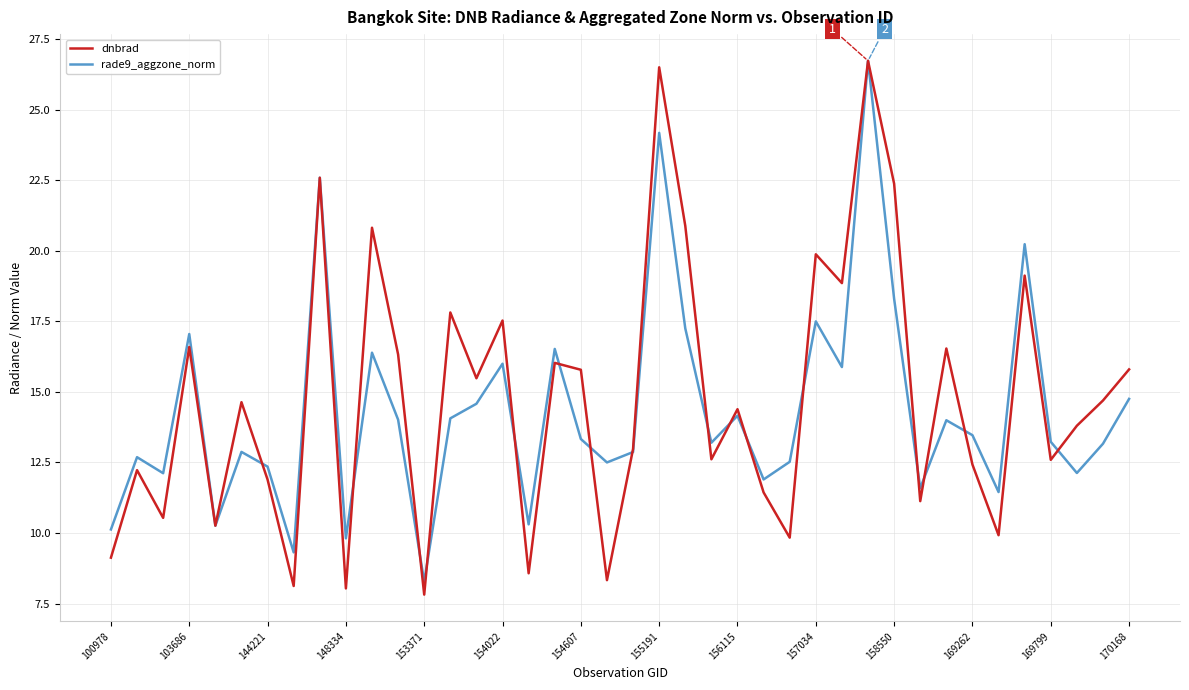

True or false: dnbrad and rade9_aggzone_norm cross at least once.

True